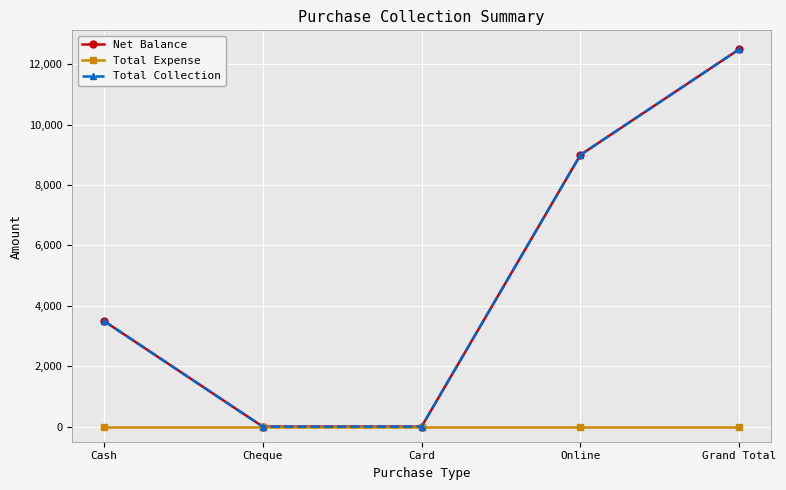

True or false: Net Balance and Total Expense intersect in this chart.

False